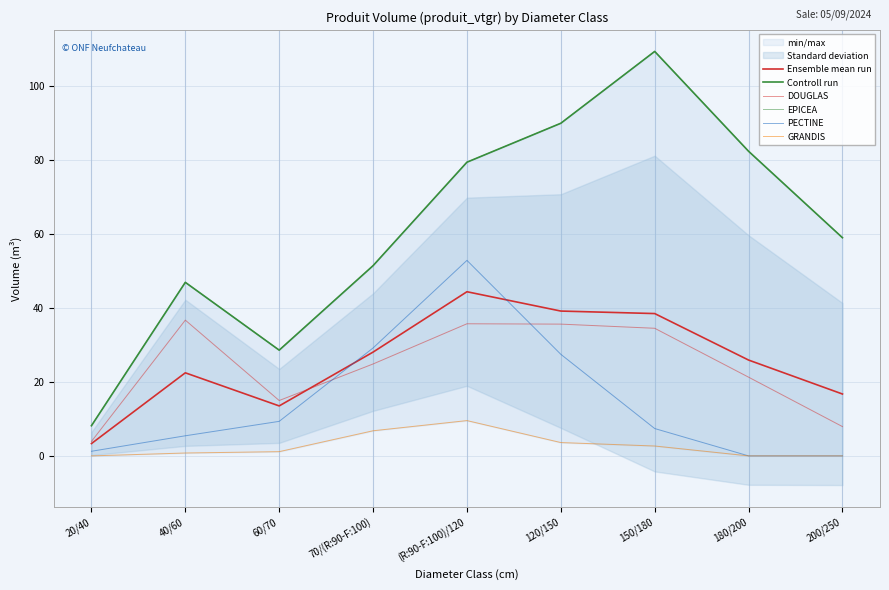

List the labels in order of PECTINE value, largest first.

(R:90-F:100)/120, 70/(R:90-F:100), 120/150, 60/70, 150/180, 40/60, 20/40, 180/200, 200/250